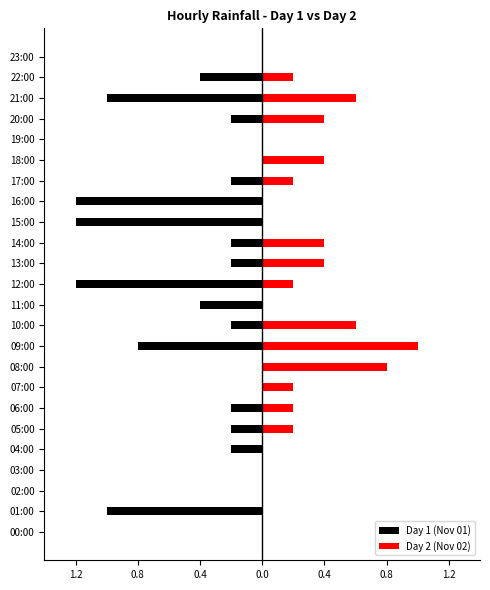

What is the sum of all Day 1 (Nov 01) values?

-8.8